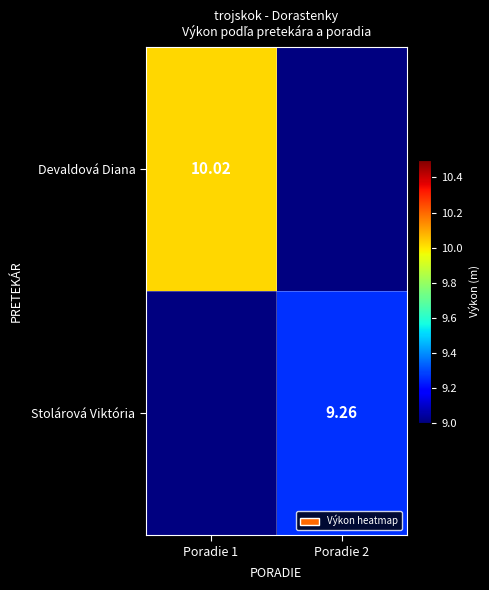

At Poradie 1, list the series in order from largest to smallest.

Devaldová Diana, Stolárová Viktória